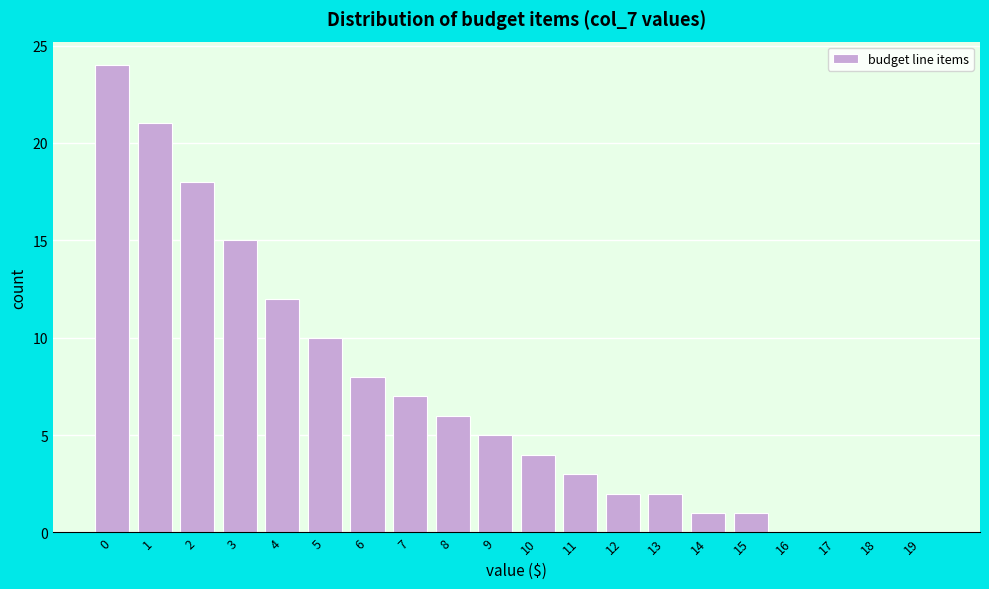

Reading right to left, extract all data points from this chart.

19=0	18=0	17=0	16=0	15=1	14=1	13=2	12=2	11=3	10=4	9=5	8=6	7=7	6=8	5=10	4=12	3=15	2=18	1=21	0=24